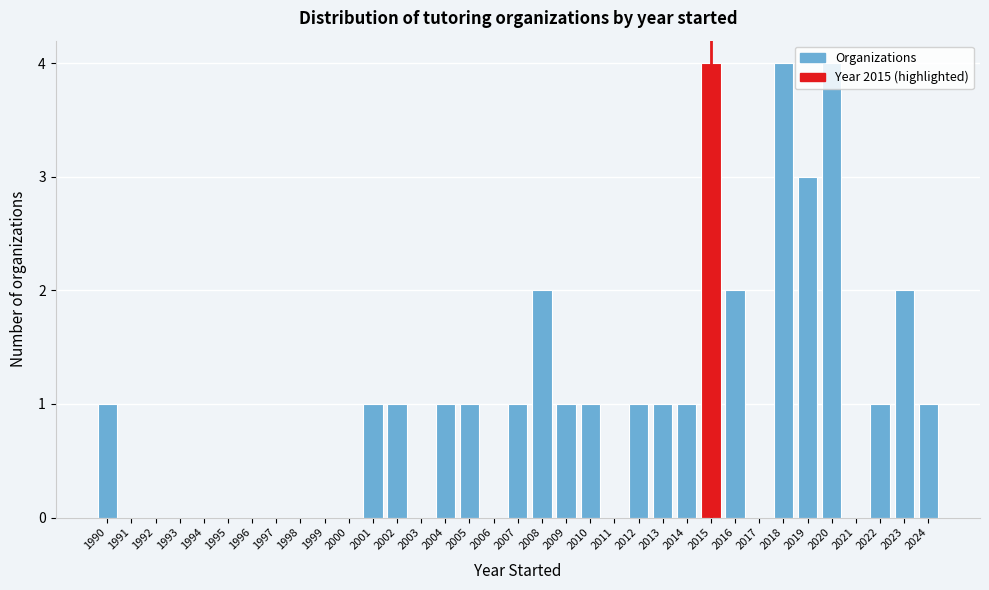

What is the maximum value shown in the chart?

4